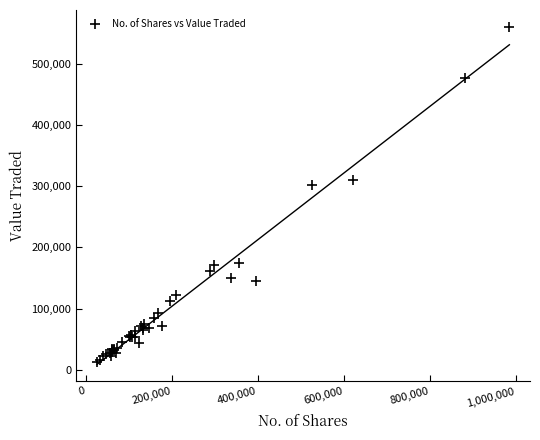

What Y value in the scatter plot is closest to 286899?

302583